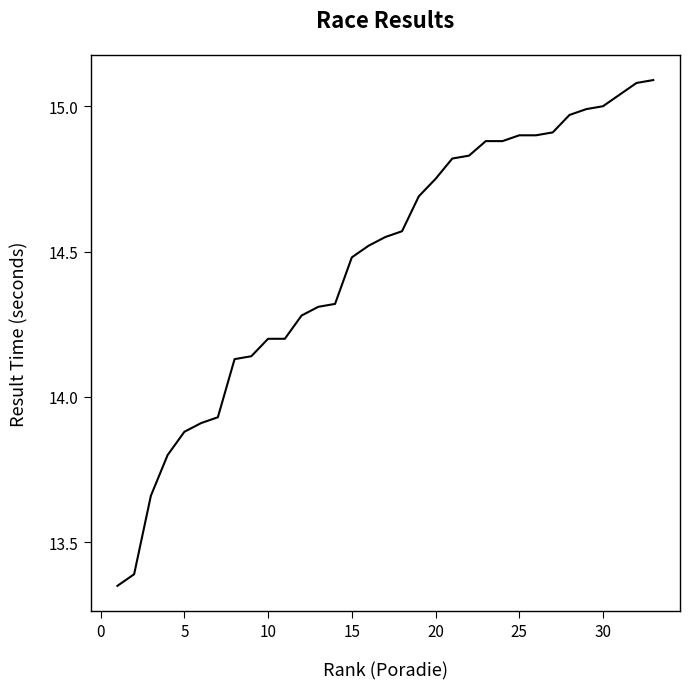

Count the number of values greater than 14.

26